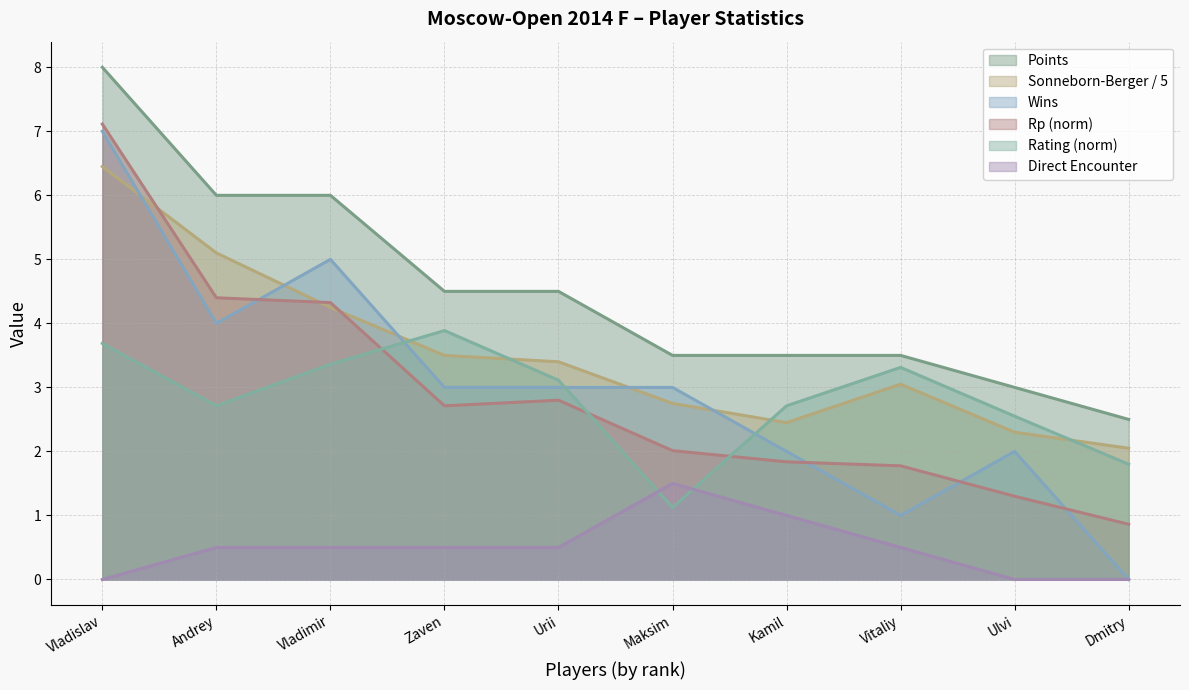

What is the average value of the Rating series?

2.8